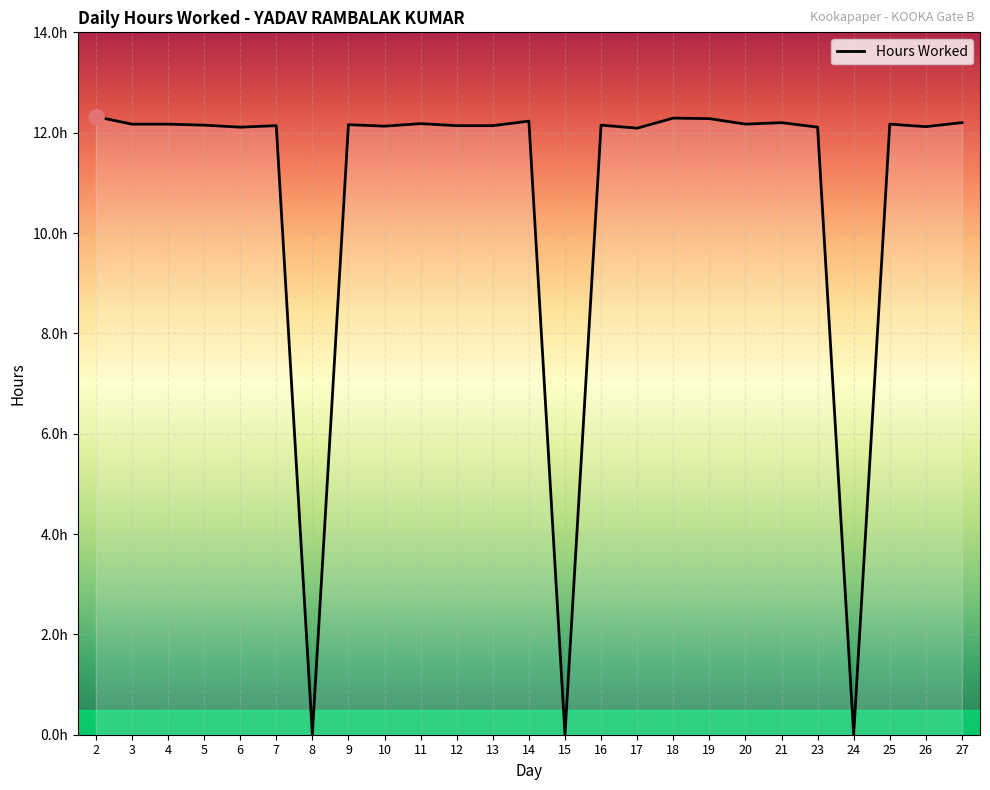

What is the ratio of the value at 25 to the value at 4?

1.0